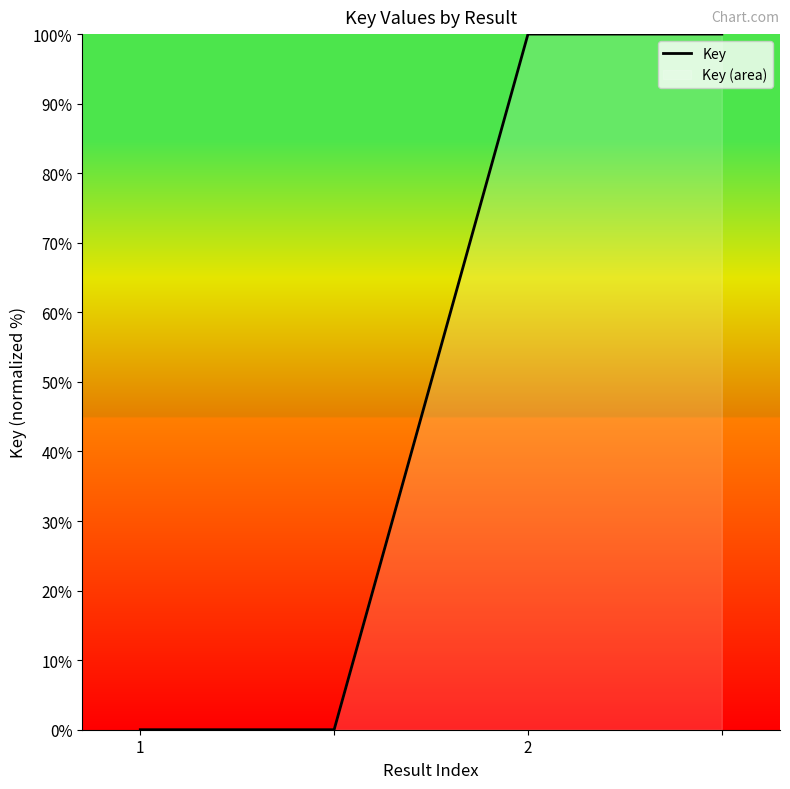

Does the chart have visible grid lines?

No